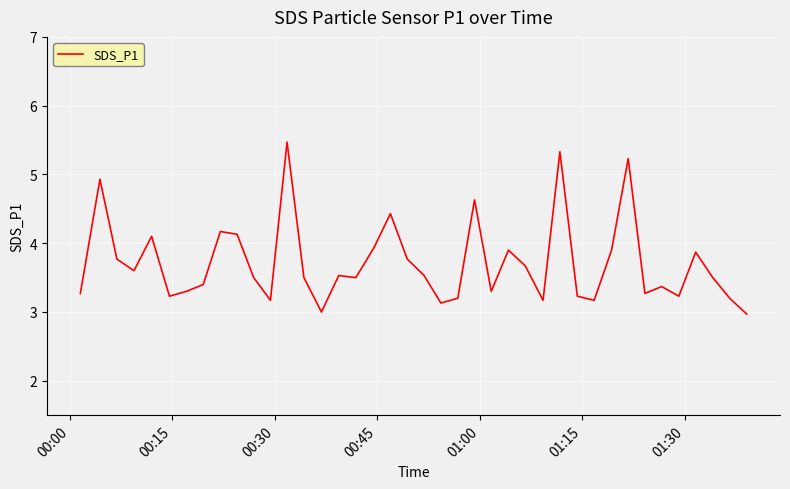

What is the maximum value shown in the chart?

5.5